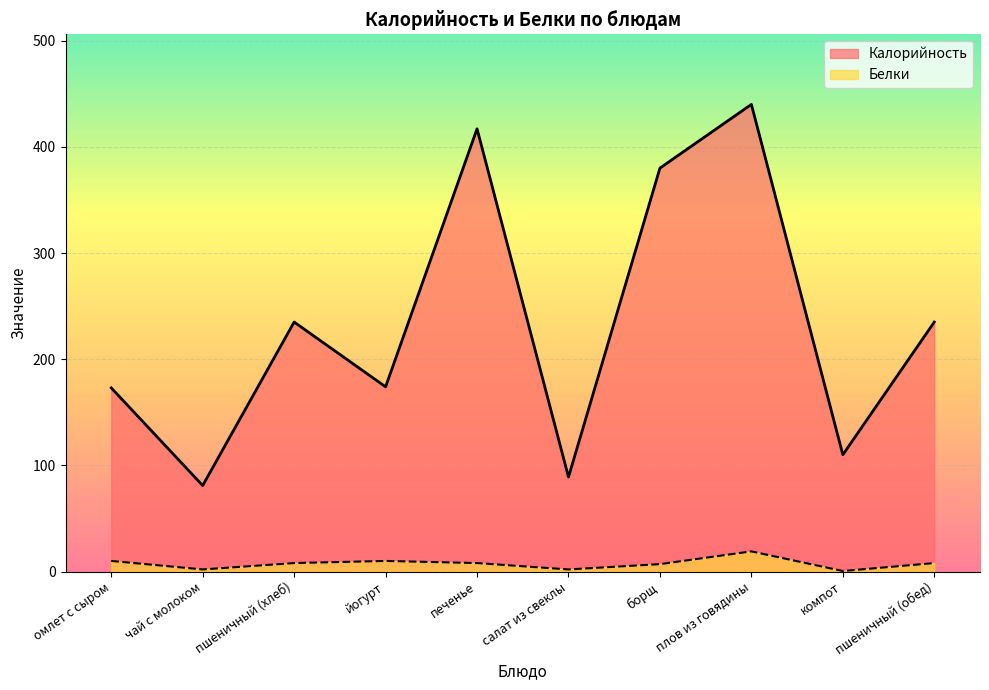

How many lines are shown in the chart?

2